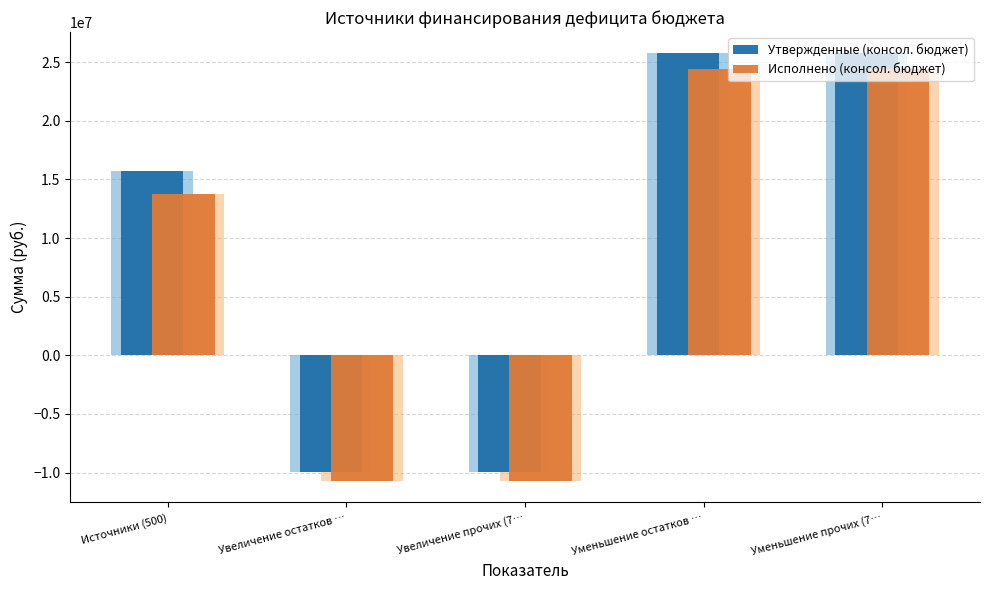

At which label is Утвержденные (консол. бюджет) closest to 7874404?

Источники (500)